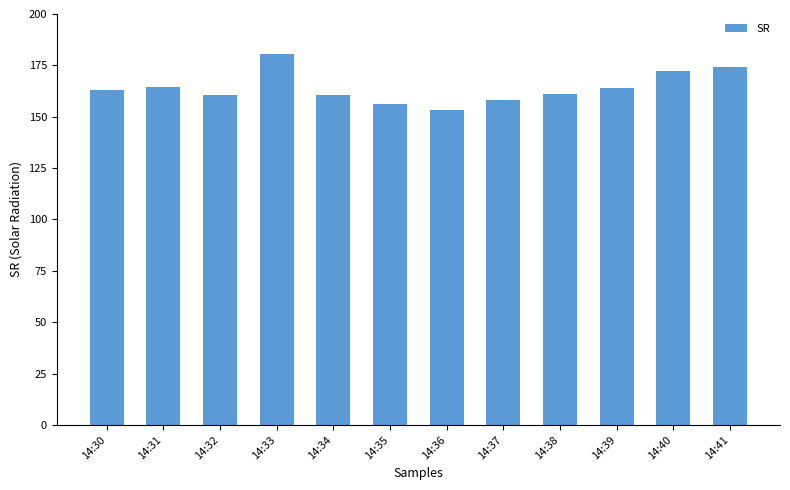

Which category has the highest value across all series?

14:33